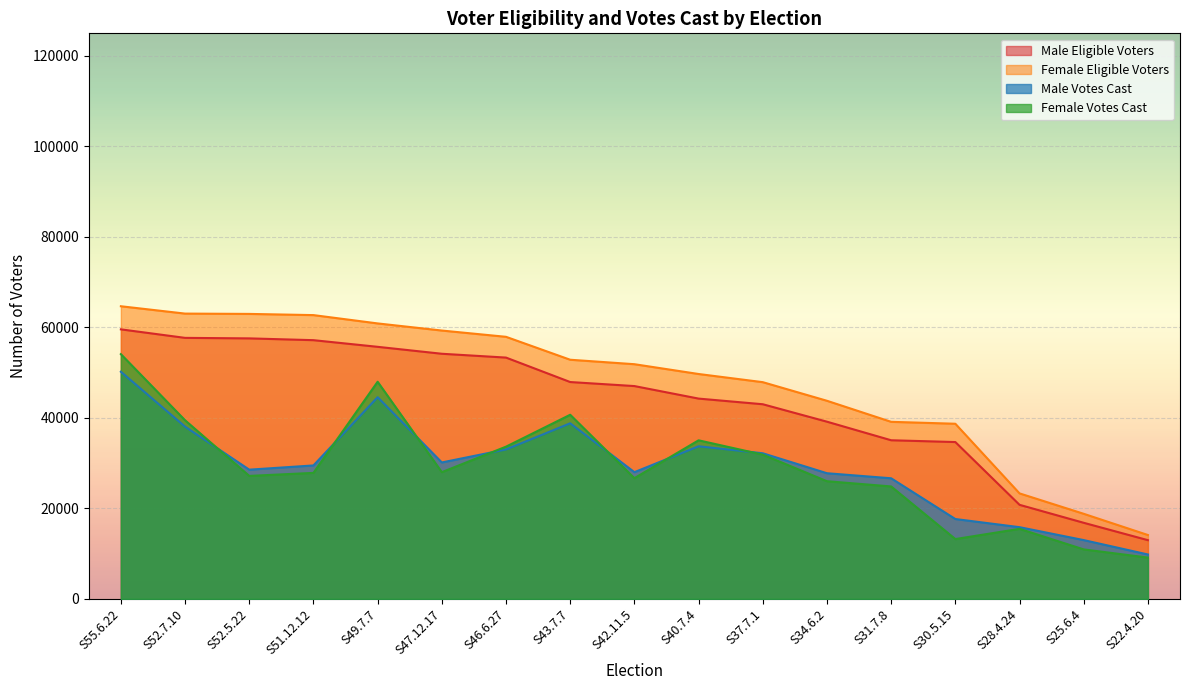

Which series has the widest spread of values?

Female Eligible Voters